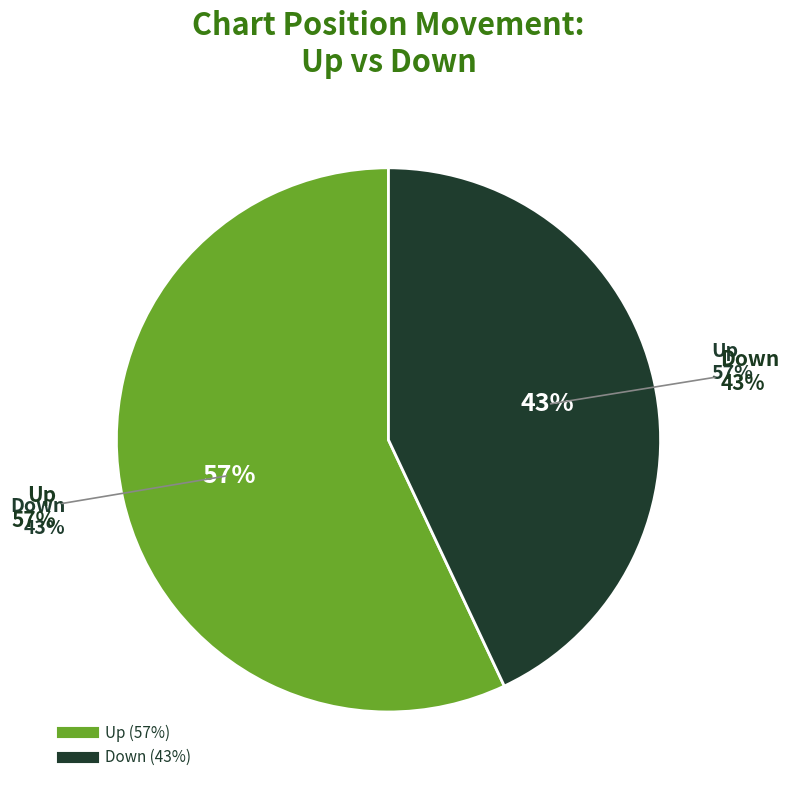

Is the sum of down and up greater than half?

Yes